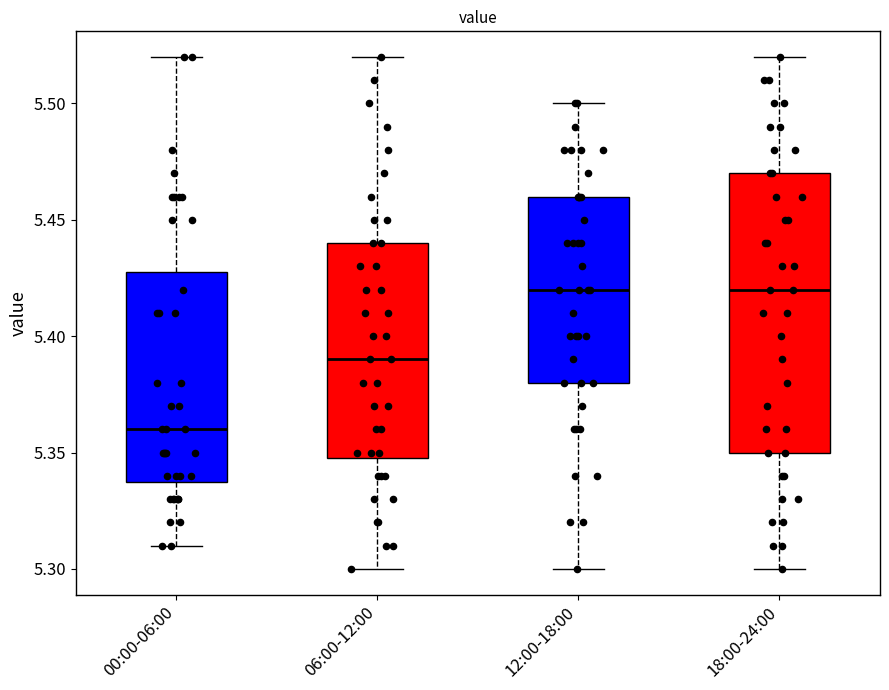

Reading left to right, read every box against the y-axis: the position of its median line, the range the box covers, and the ends of its whiskers. The values are not printed on the chart, so give them approximately, as read against the axis.

00:00-06:00: median 5.36, box 5.34 to 5.43, whiskers 5.31 to 5.52
06:00-12:00: median 5.39, box 5.35 to 5.44, whiskers 5.30 to 5.52
12:00-18:00: median 5.42, box 5.38 to 5.46, whiskers 5.30 to 5.50
18:00-24:00: median 5.42, box 5.35 to 5.47, whiskers 5.30 to 5.52